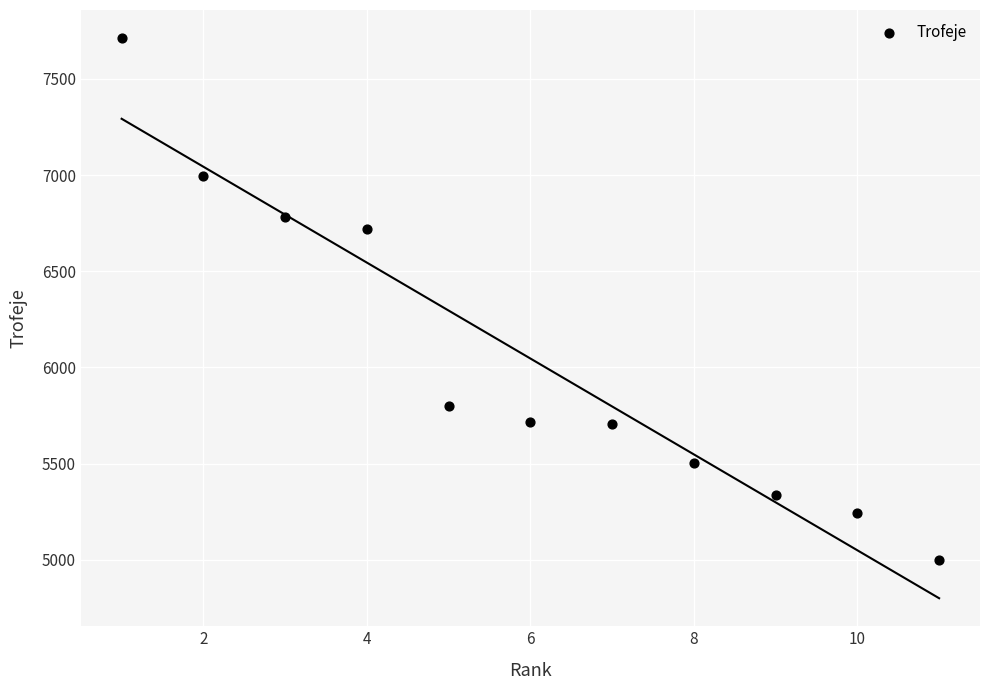

What is the range of X values (max minus min)?

10